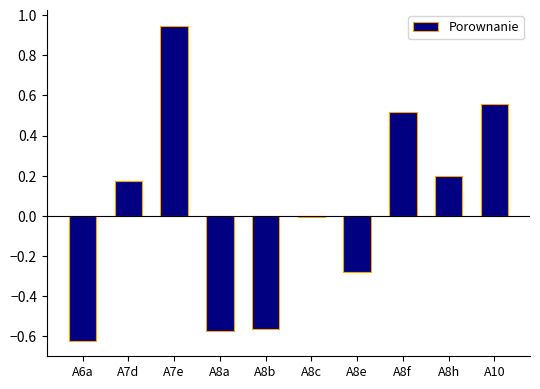

Which label corresponds to the largest value in the chart?

A7e